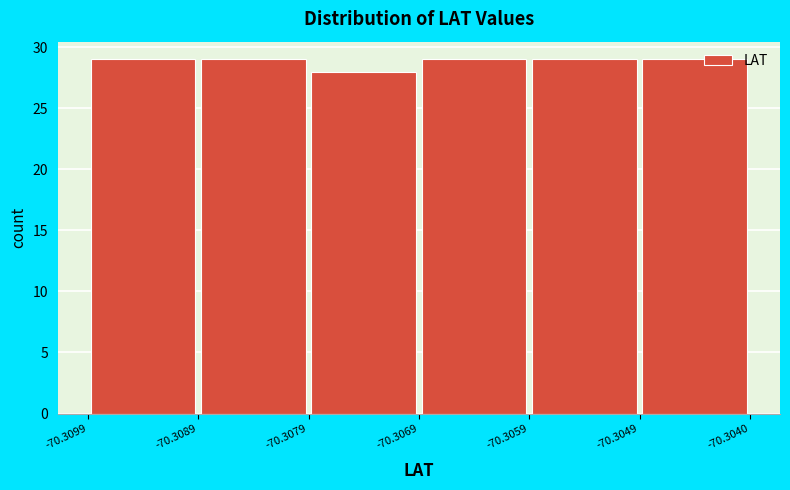

Reading left to right, transcribe this chart: for each bar, give the range it covers on the x-axis and its height. The values are not printed on the chart, so give them approximately, as read against the axis.

-70.3099 to -70.3089: 29
-70.3089 to -70.3079: 29
-70.3079 to -70.3069: 28
-70.3069 to -70.3059: 29
-70.3059 to -70.3049: 29
-70.3049 to -70.3040: 29